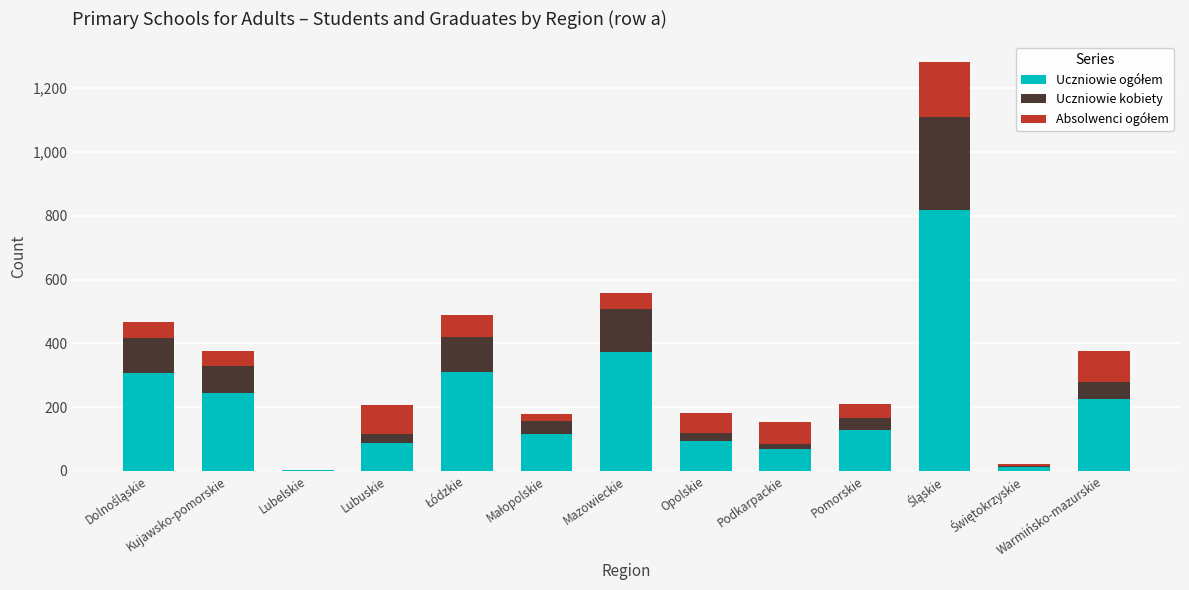

What is the total value across all series at Kujawsko-pomorskie?

375